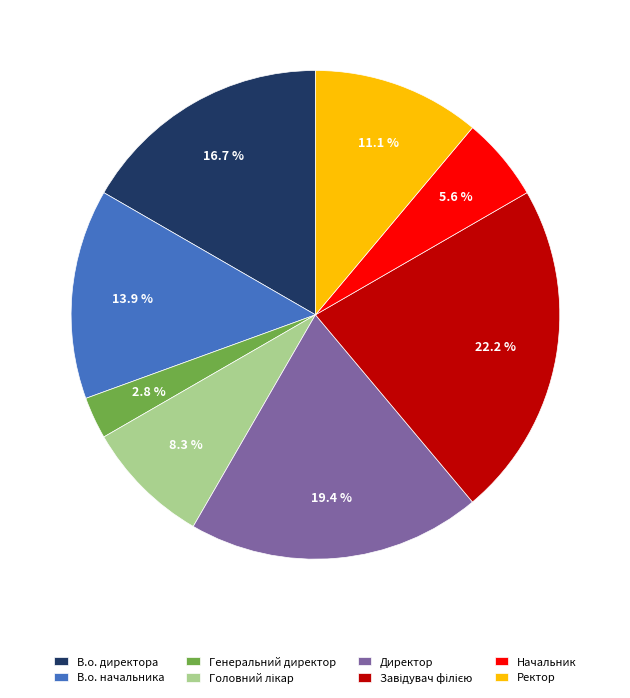

Which has a higher value, Директор or Ректор?

Директор